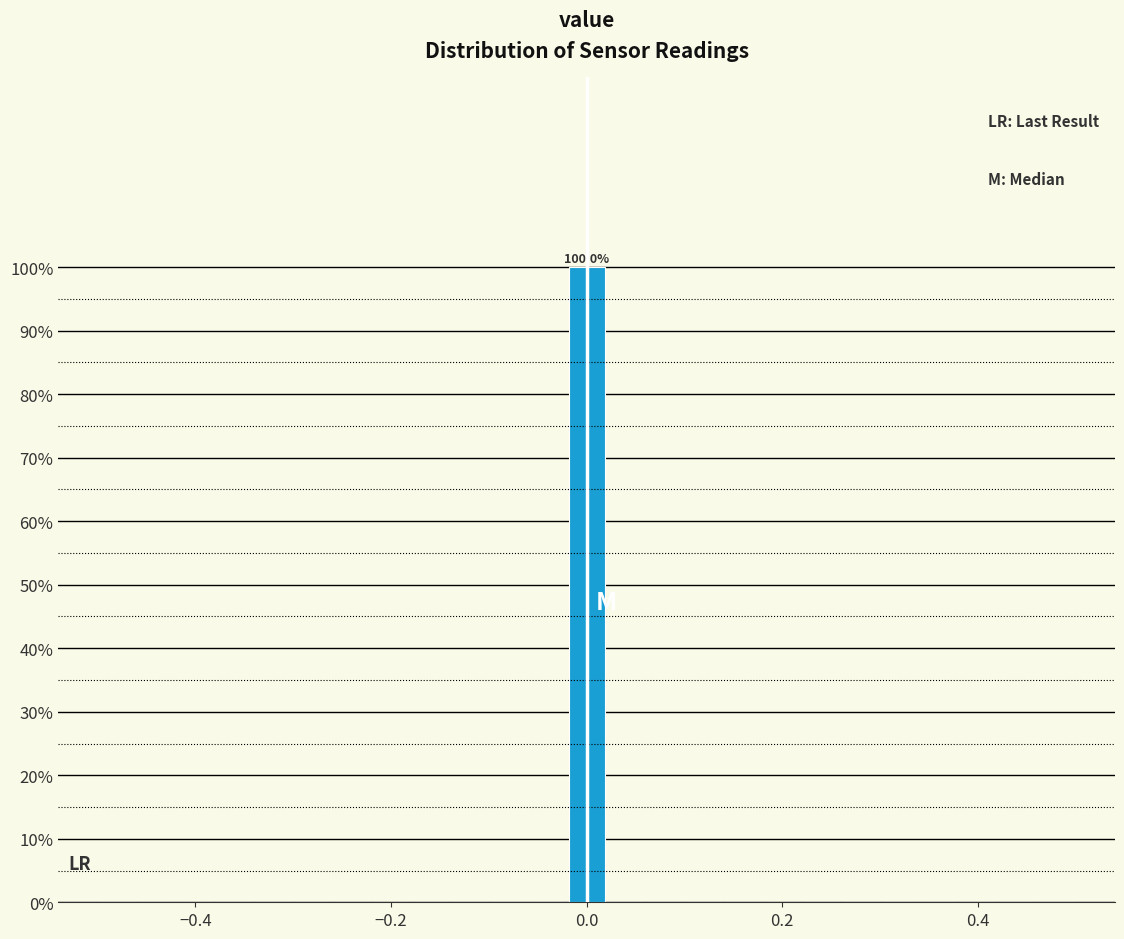

Read against the x-axis, roughly where is the centre of the tallest bar?

0.00